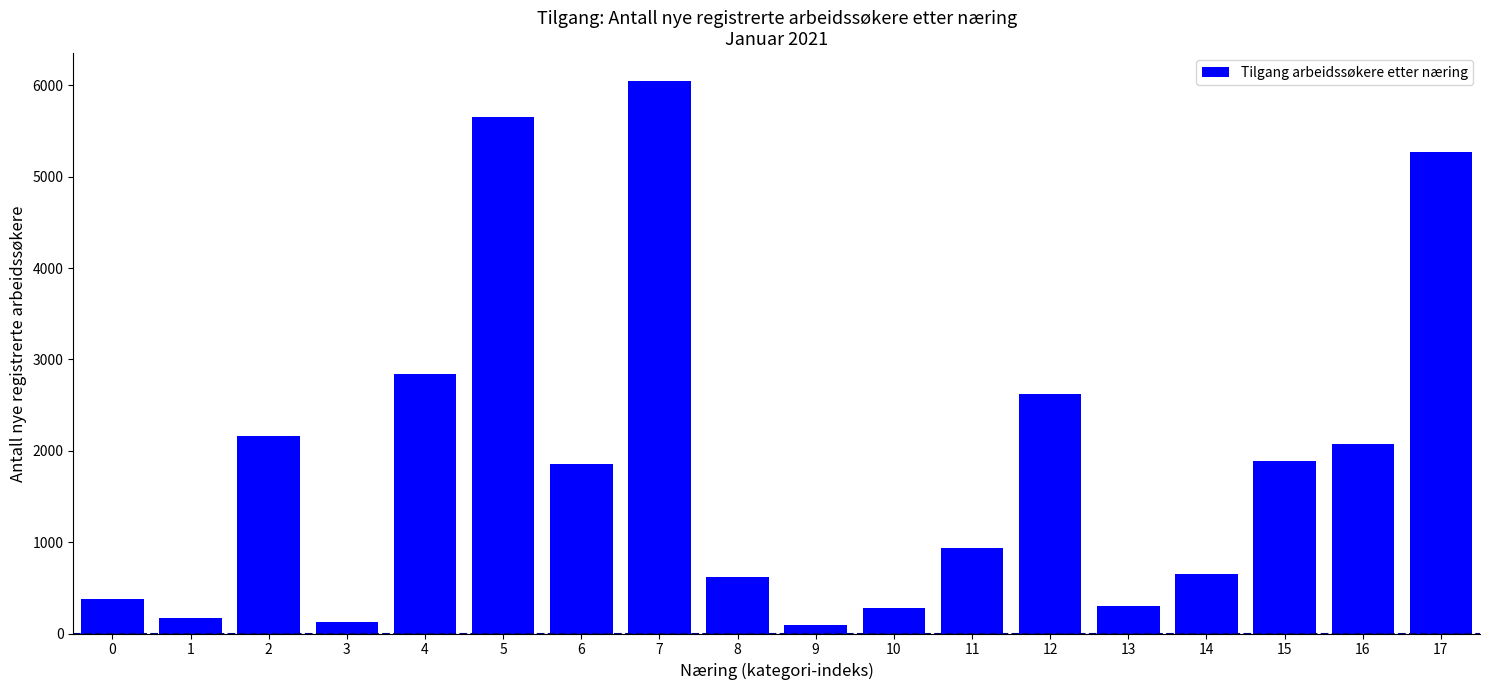

What is the value of the 7th bar from the left?

1854